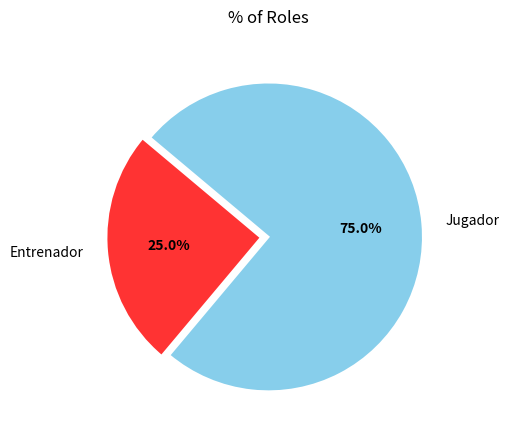

To the nearest percent, what is the difference between the Jugador and Entrenador slice percentages?

50%